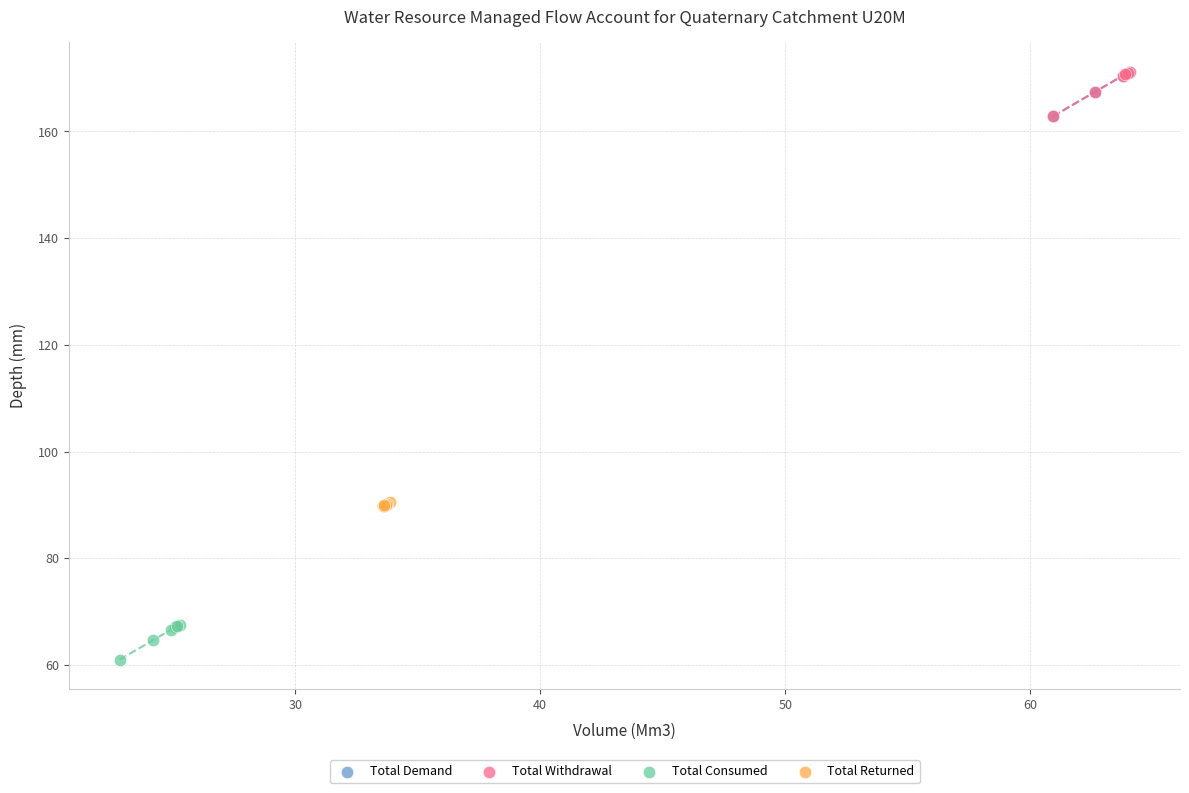

Which series contains the lowest Y value?

Total Consumed